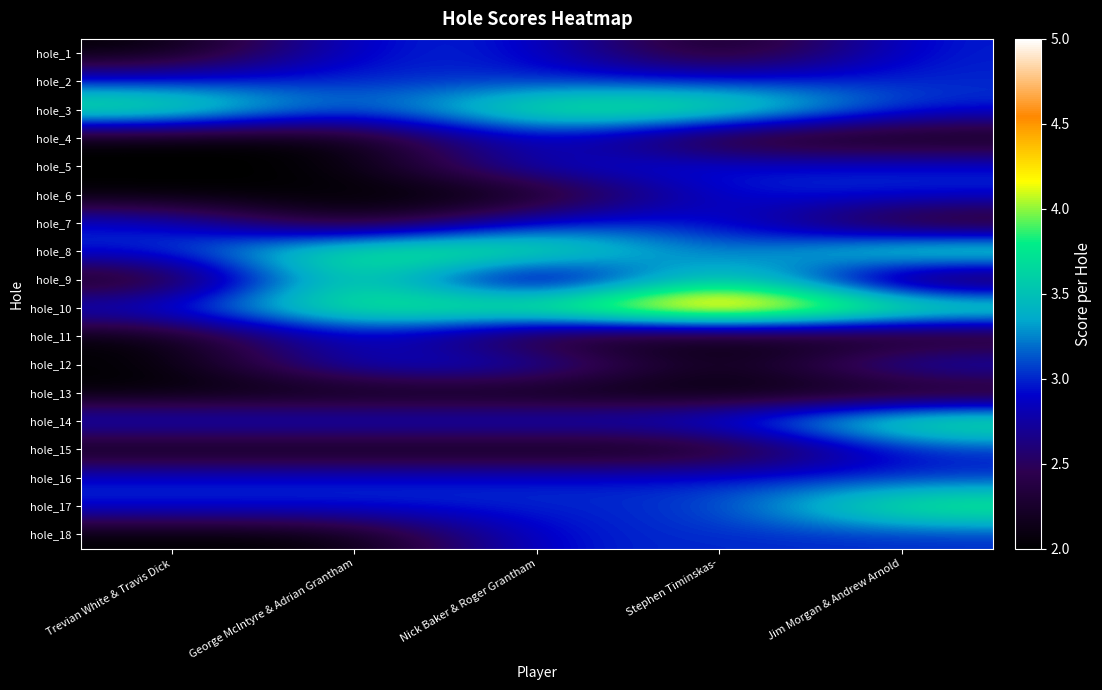

Which has a higher value, Nick Baker & Roger Grantham or Jim Morgan & Andrew Arnold?

Nick Baker & Roger Grantham